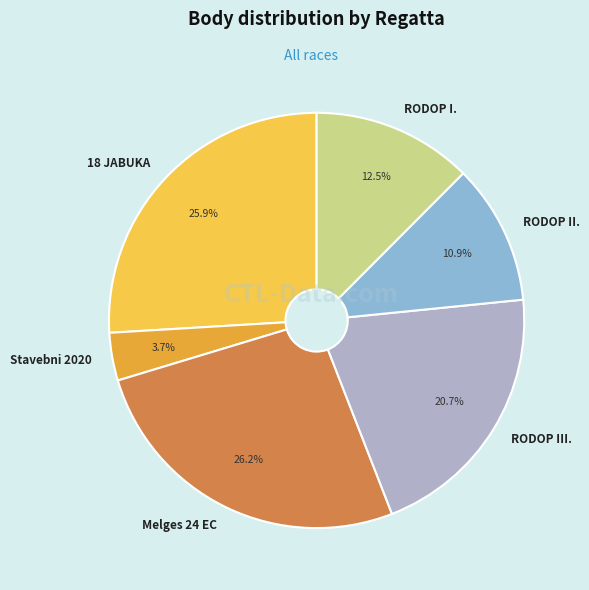

Between Stavebni 2020 and 18 JABUKA, which is larger?

18 JABUKA